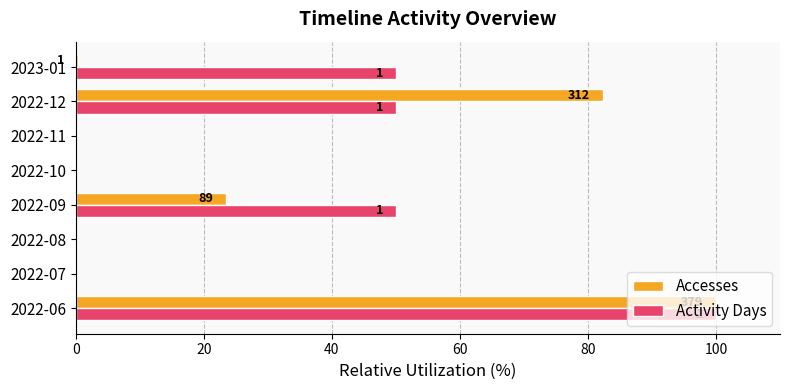

What is the sum of all Activity Days values?

250.0